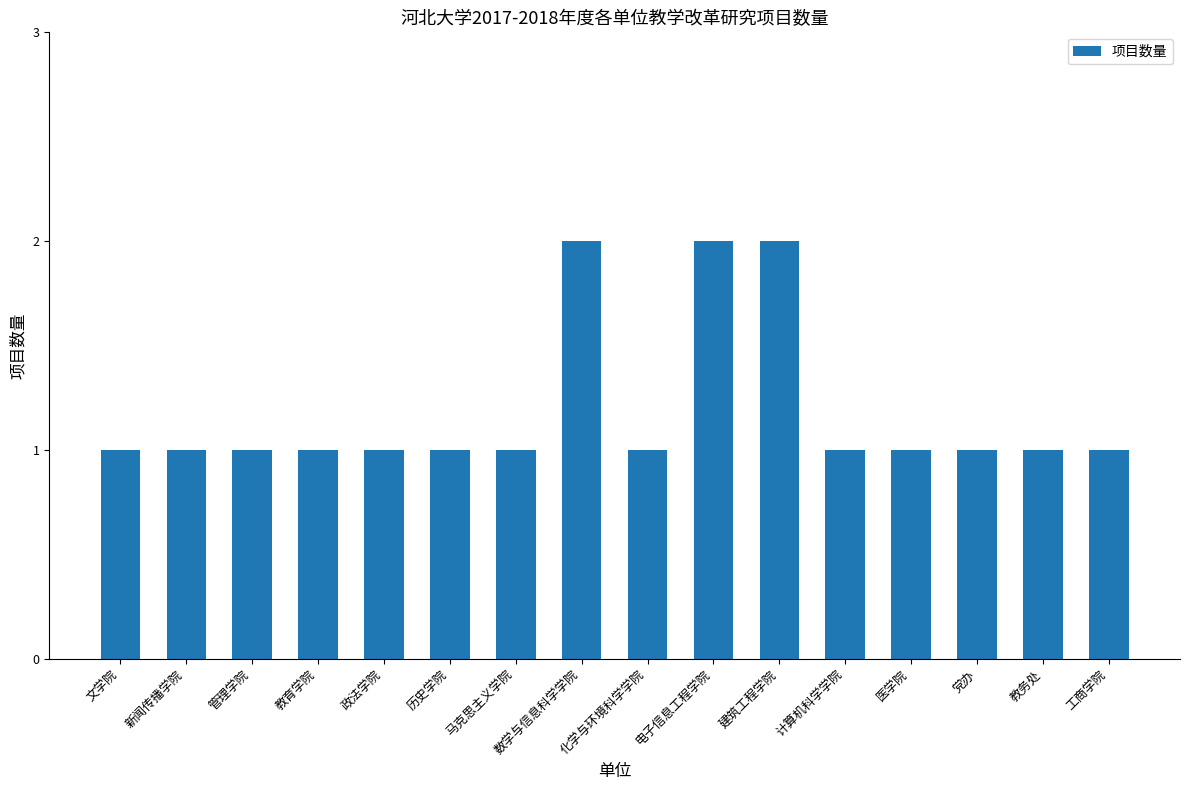

What is the greatest value displayed?

2